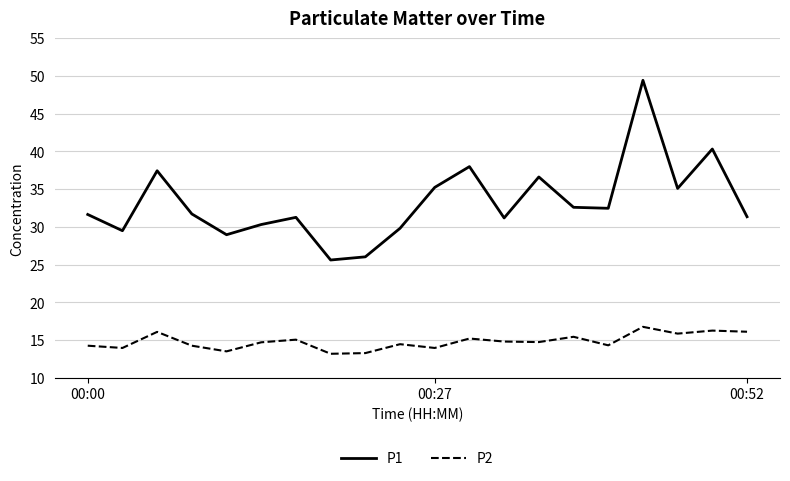

What is the difference between the maximum and minimum values in the P1 series?

23.8